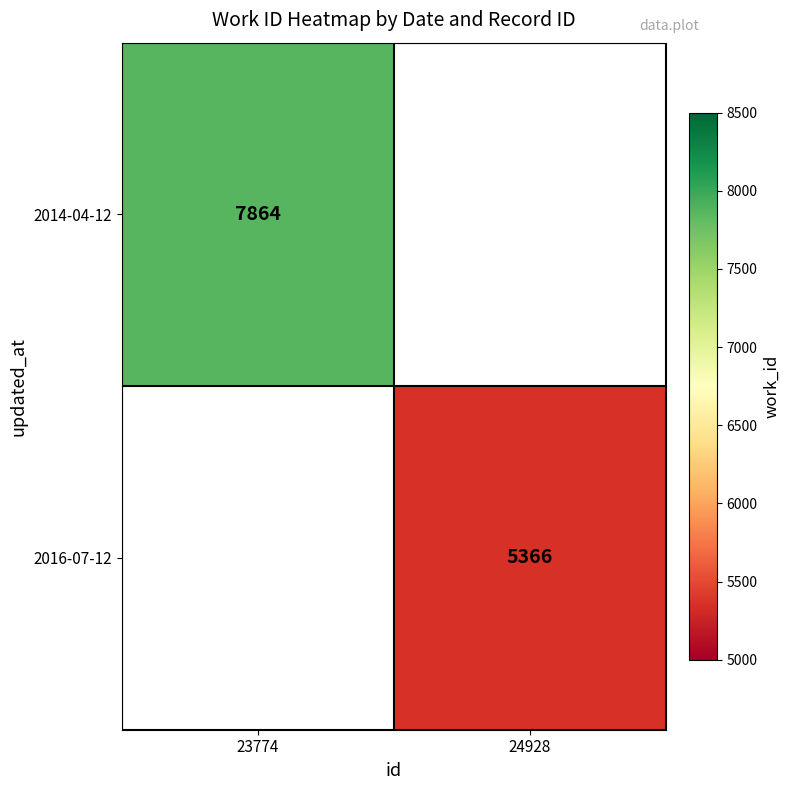

Is the value of 2014-04-12 at 23774 greater than the value of 2016-07-12 at 24928?

Yes